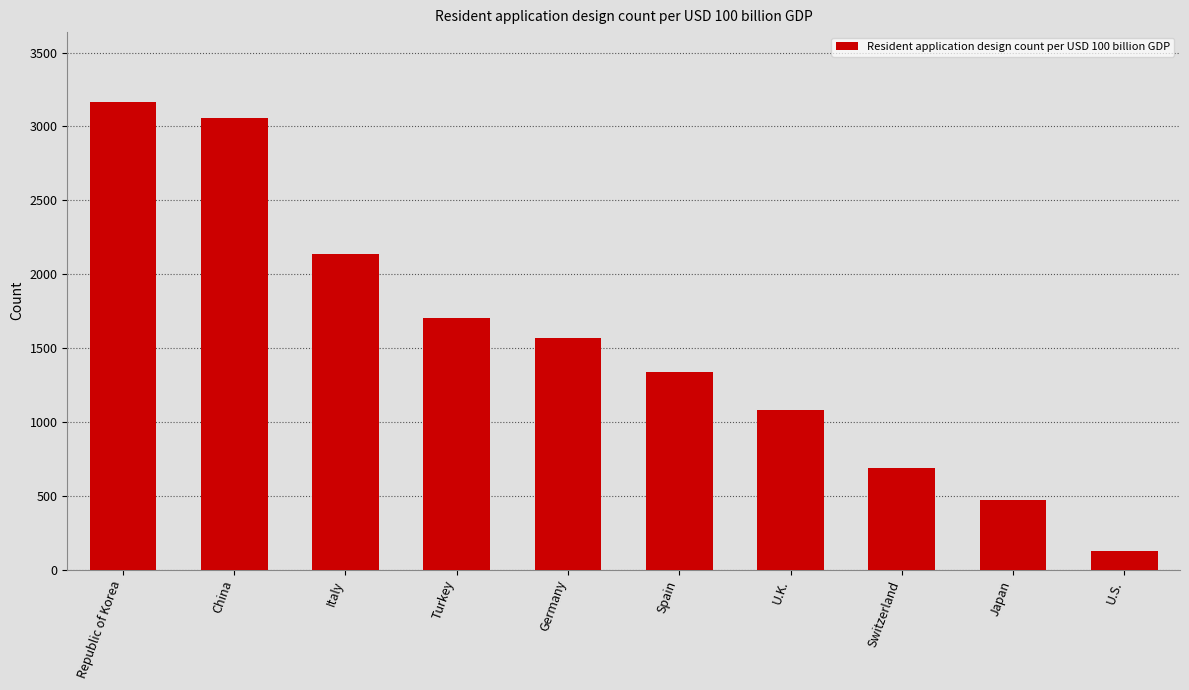

What is the difference between the maximum and minimum values?

3039